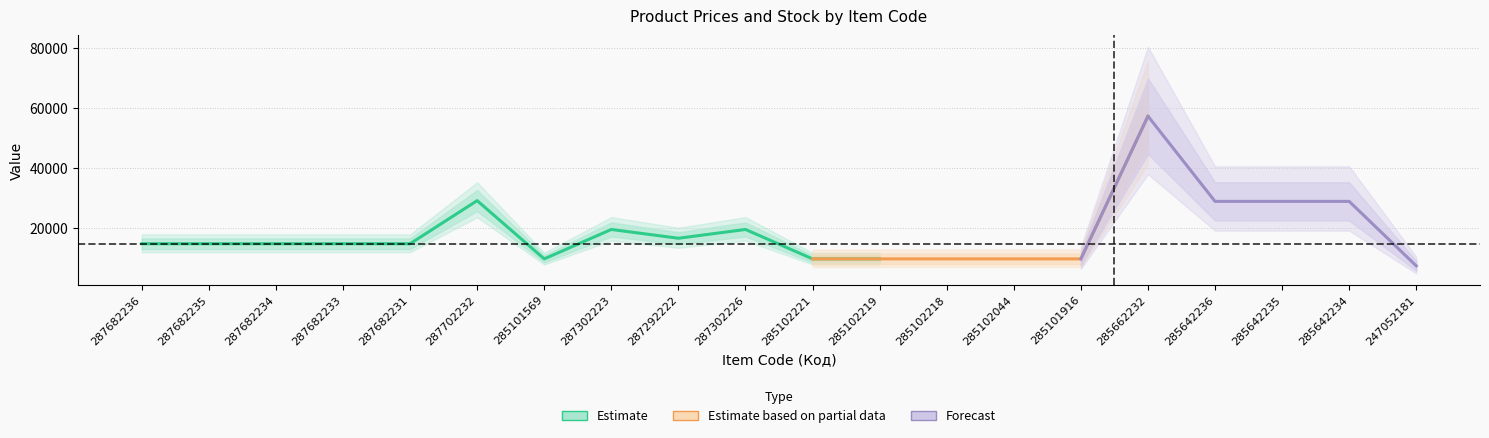

What is the spread (max minus min) of values at 287302226?

19557.9